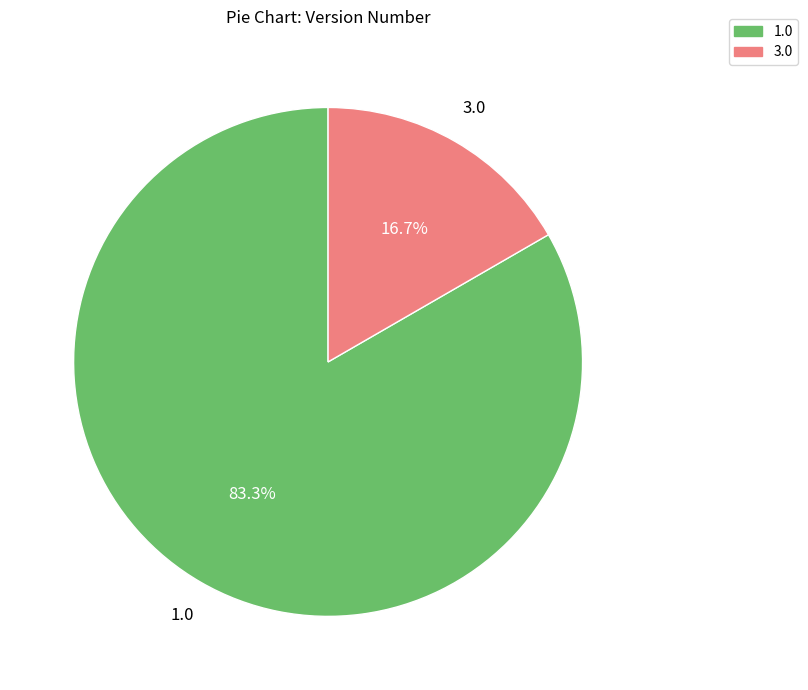

Is there any slice that represents more than half of the pie?

Yes